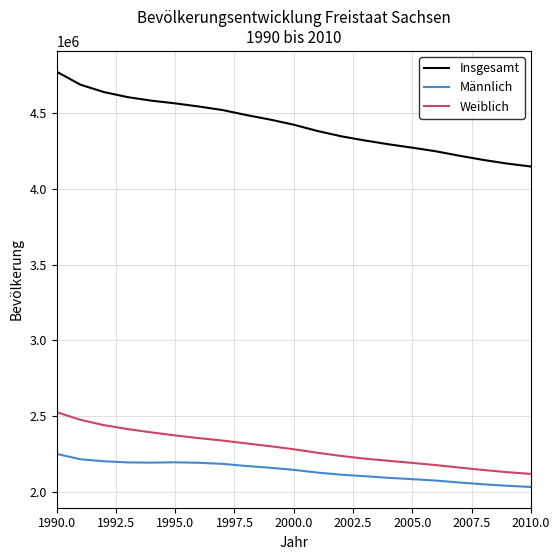

List the series in order of their peak value, highest first.

Insgesamt, Weiblich, Männlich